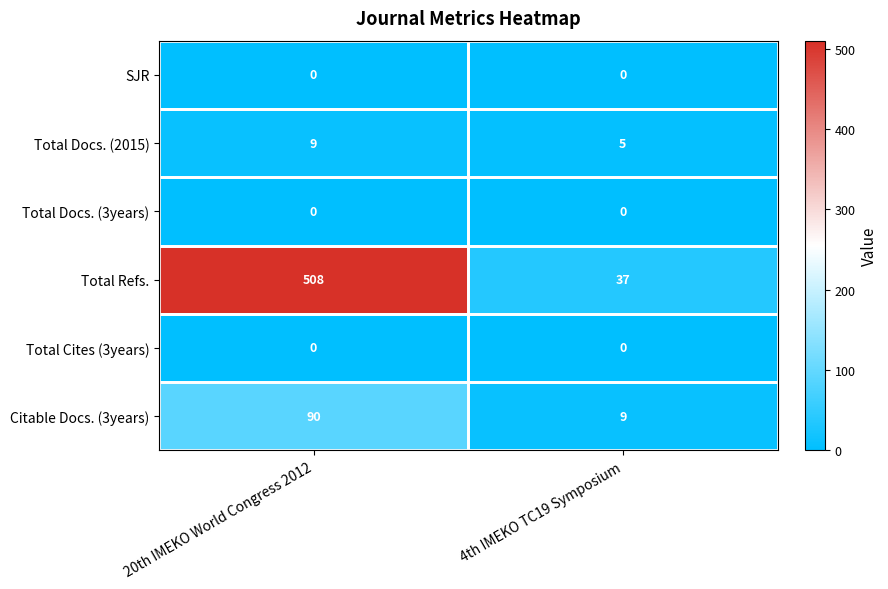

What is the difference between the highest and lowest values at 20th IMEKO World Congress 2012?

508